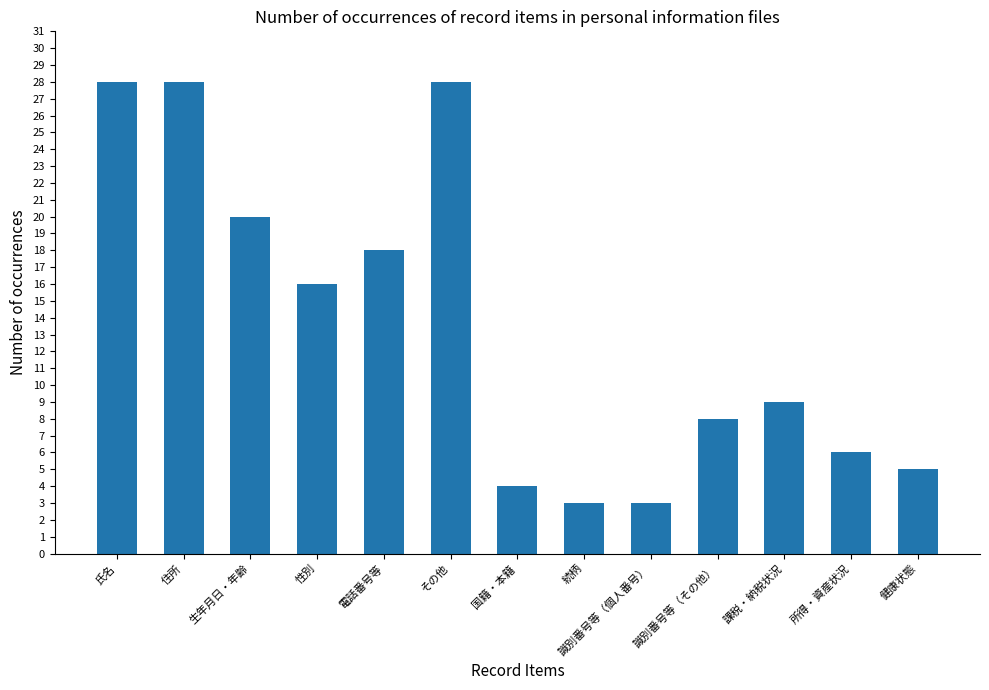

Reading right to left, list all the values displayed in this chart.

健康状態=5	所得・資産状況=6	課税・納税状況=9	識別番号等（その他）=8	識別番号等（個人番号）=3	続柄=3	国籍・本籍=4	その他=28	電話番号等=18	性別=16	生年月日・年齢=20	住所=28	氏名=28